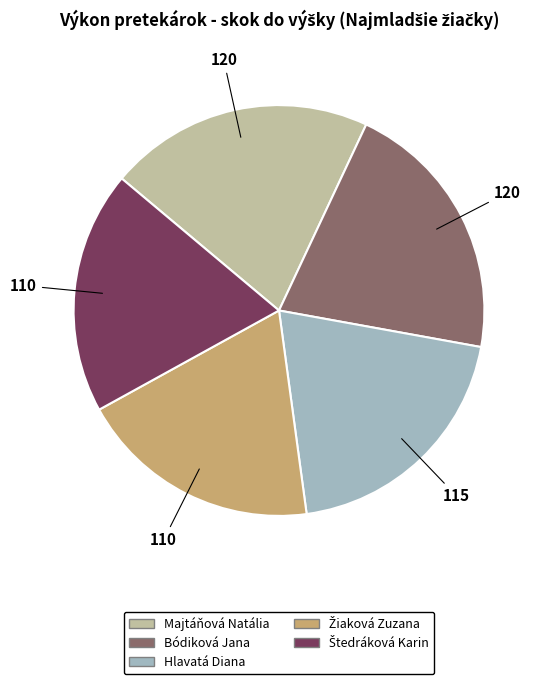

Is there any slice that represents more than half of the pie?

No